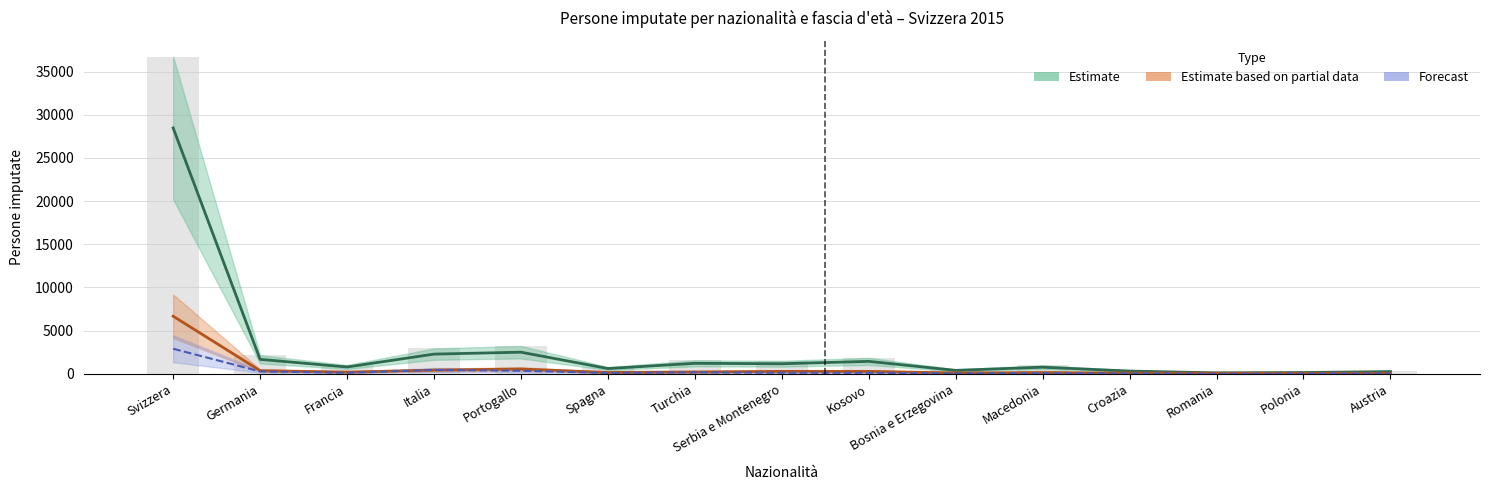

What is the label of the 8th bar from the left?

Serbia e Montenegro